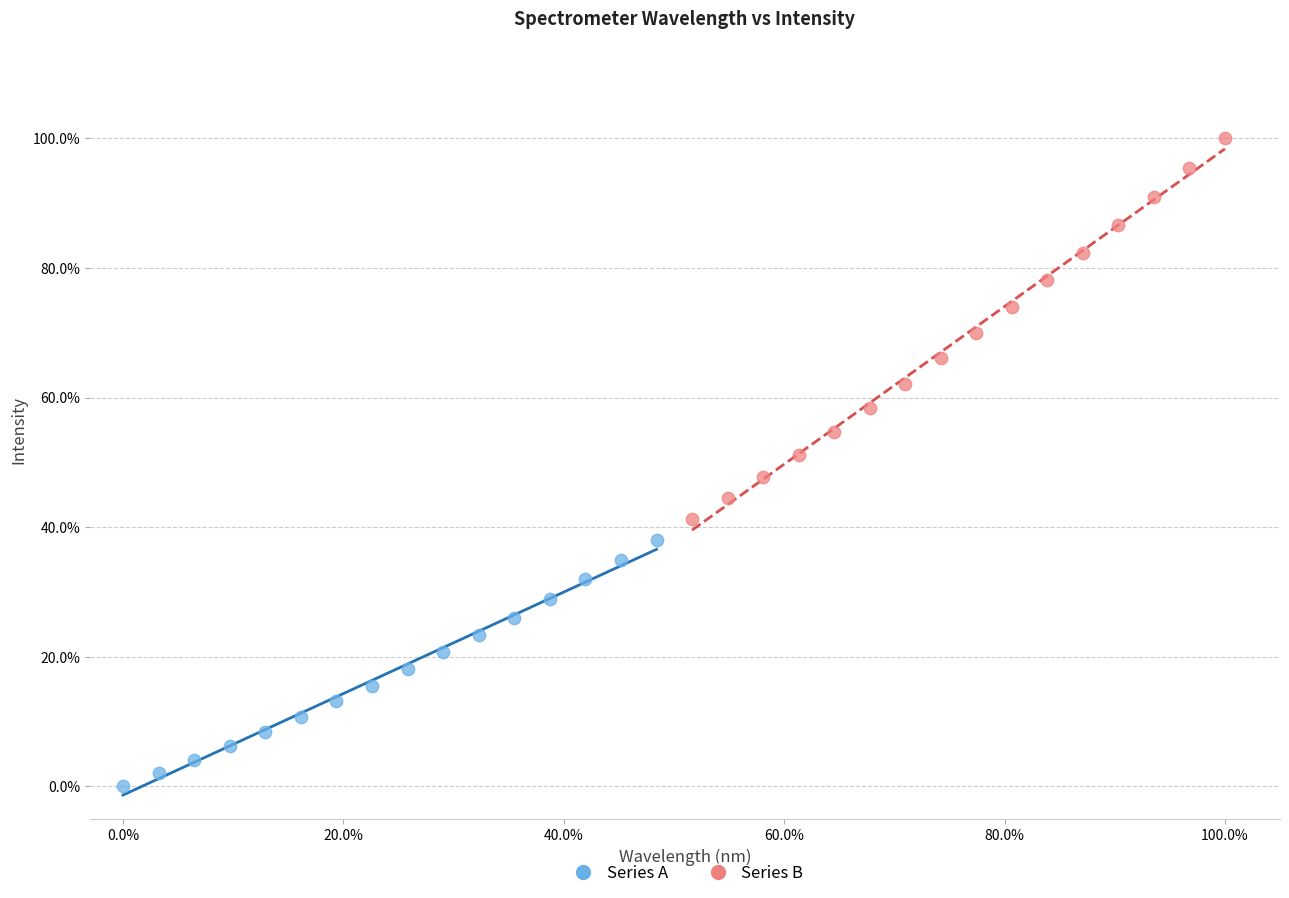

What are all the series names shown in the legend?

Series A, Series B